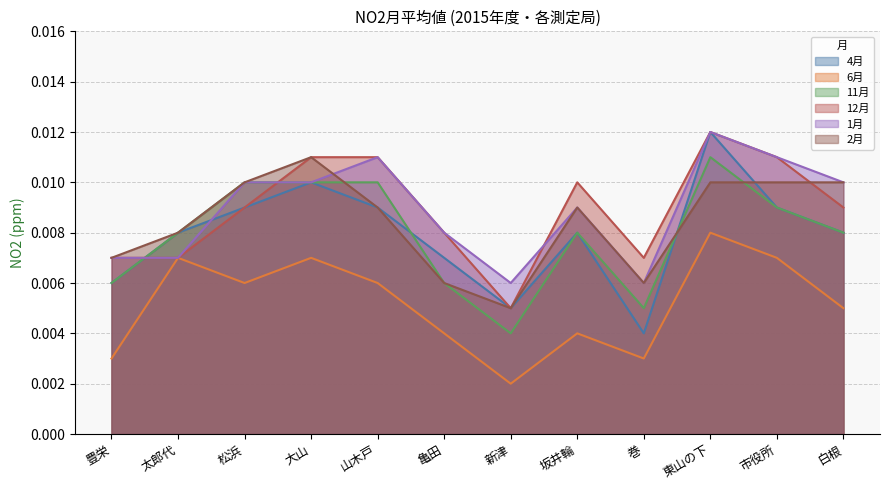

After their last crossing, which series has the higher values: 1月 or 12月?

12月